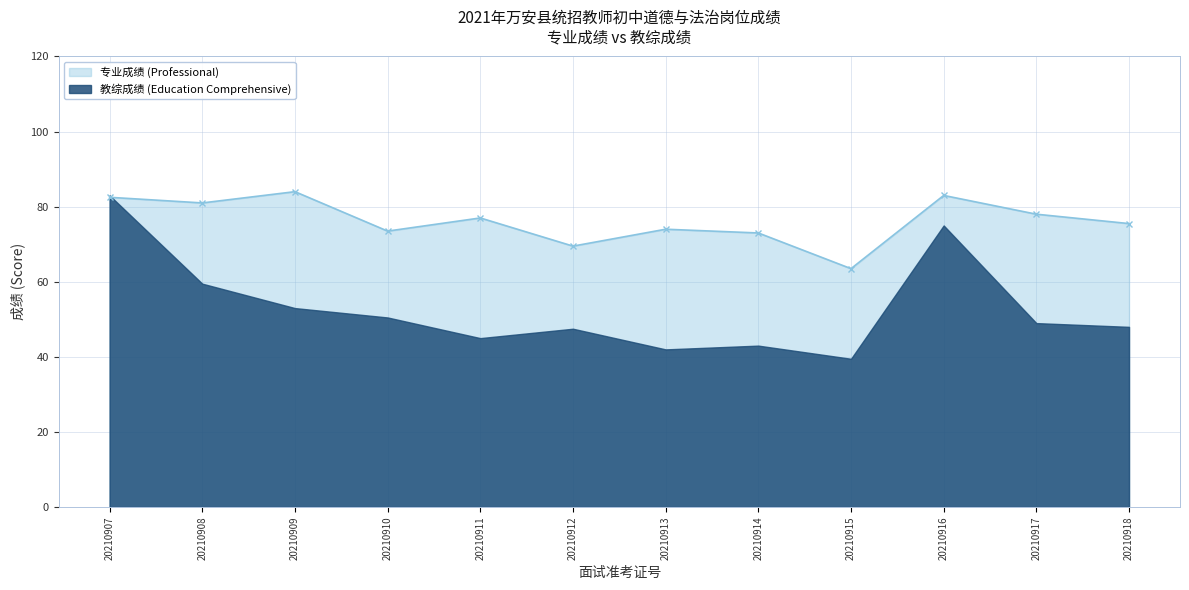

The value of 专业成绩 (Professional) at 20210910 is 48.7. True or false?

False